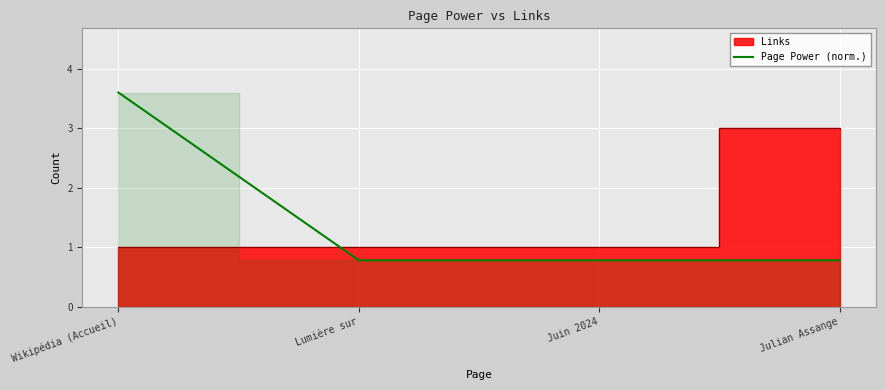

Reading left to right, what are all the values shown in this chart?

3.6	0.8	0.8	0.8